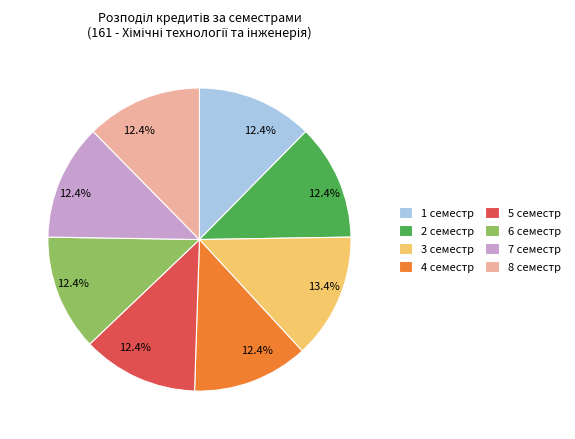

Is there a majority slice in this chart?

No